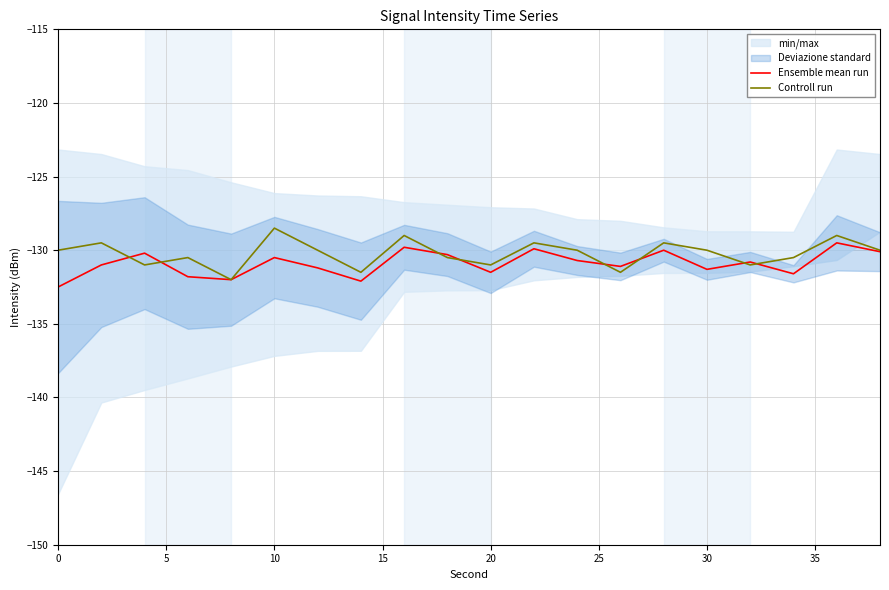

Is it true that Ensemble mean run equals -59.7 at 0?

False